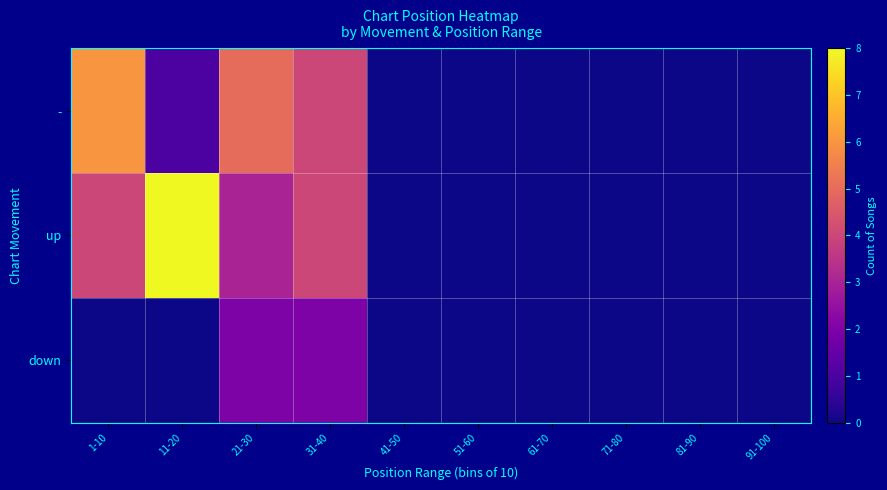

Which series has the widest spread of values?

up